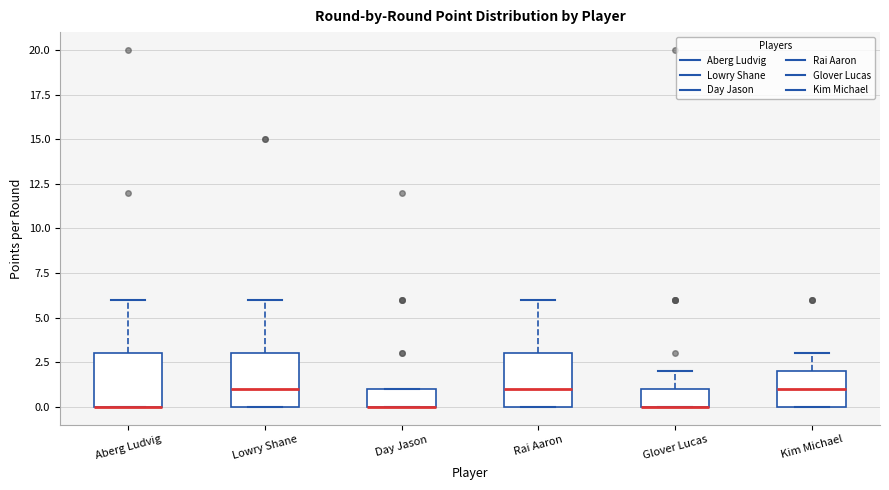

Reading left to right, transcribe this box plot: for each box, give where its median line is, the range the box spans, and where its two whiskers end, as read against the y-axis. The values are not printed on the chart, so give them approximately, as read against the axis.

Aberg Ludvig: median 0 (drawn on the box's lower edge), box 0 to 3, whiskers 0 to 6
Lowry Shane: median 1, box 0 to 3, whiskers 0 to 6
Day Jason: median 0 (drawn on the box's lower edge), box 0 to 1, whiskers 0 to 1
Rai Aaron: median 1, box 0 to 3, whiskers 0 to 6
Glover Lucas: median 0 (drawn on the box's lower edge), box 0 to 1, whiskers 0 to 2
Kim Michael: median 1, box 0 to 2, whiskers 0 to 3